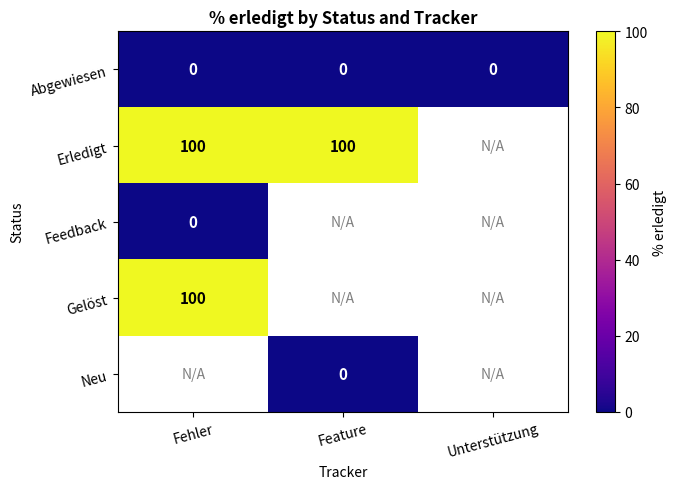

Is it true that Gelöst equals 31.0 at Fehler?

False